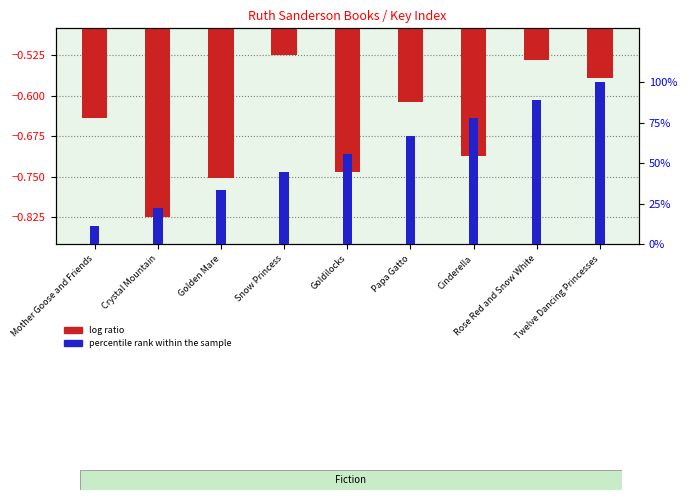

What is the total value across all series at Papa Gatto?

66.1